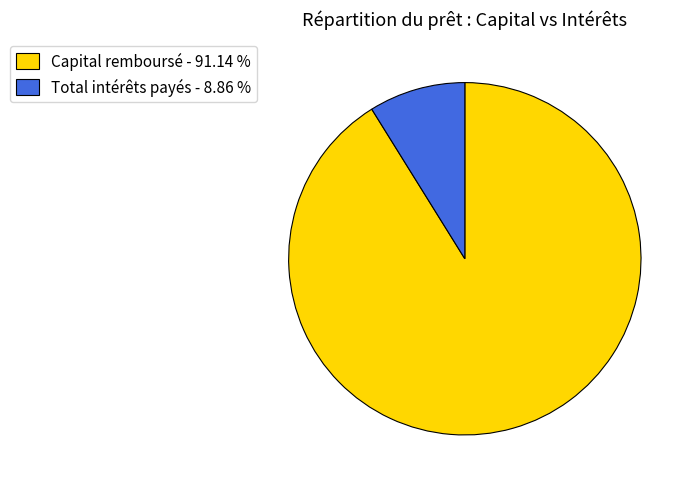

Rank the categories by value from highest to lowest.

Capital remboursé - 91.14 %, Total intérêts payés - 8.86 %